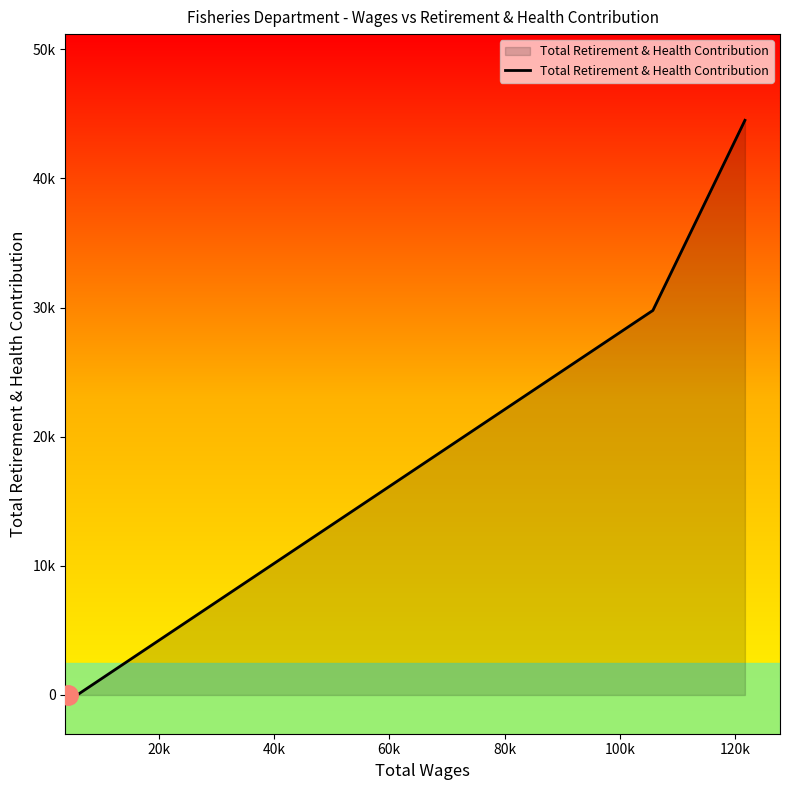

Is this an area chart (filled region under the line)?

Yes